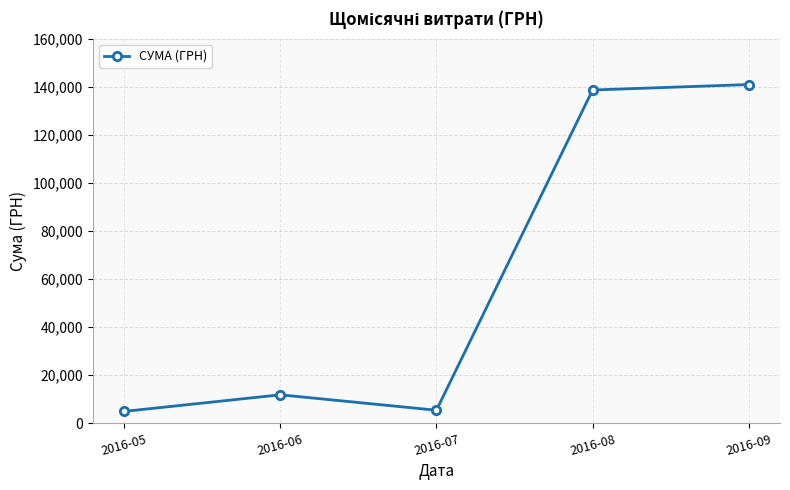

What value does the data have at 2016-05?

4896.3